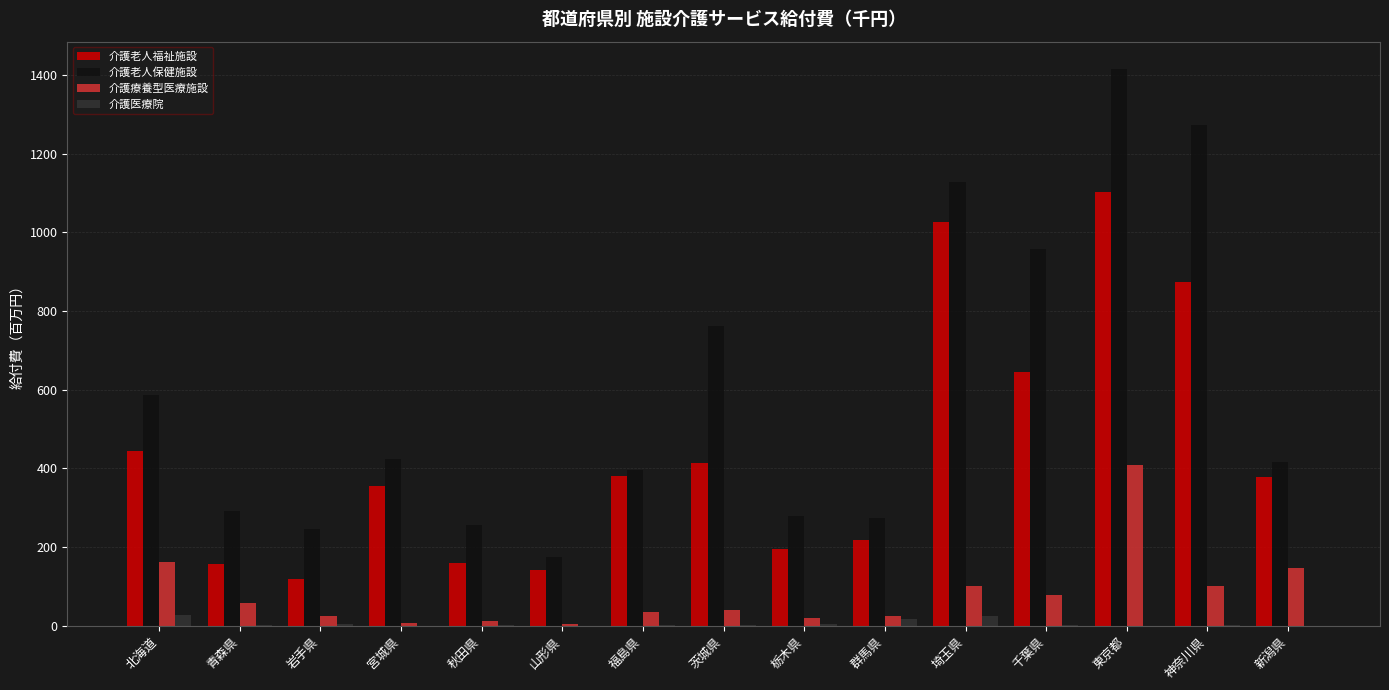

Which category has the highest value across all series?

東京都